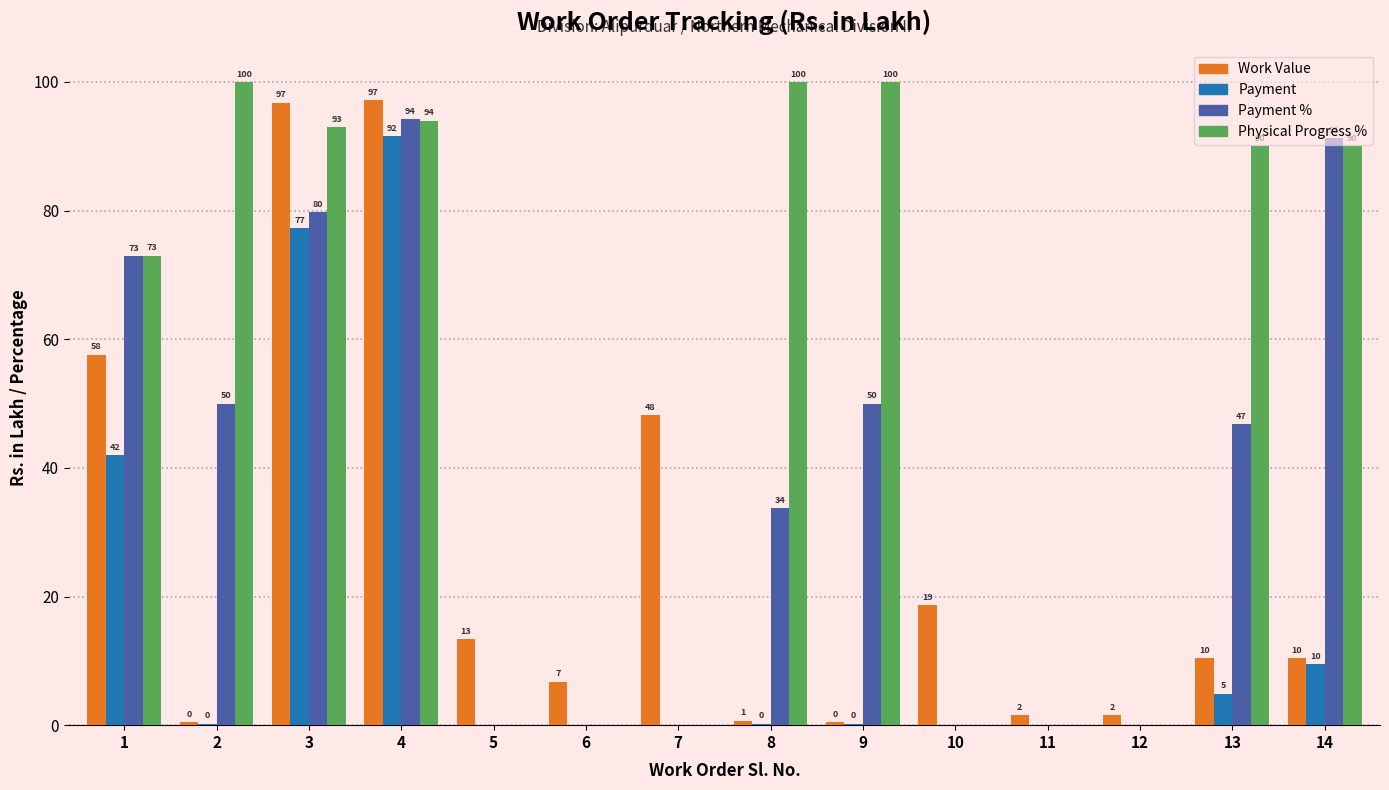

How many data points in Work Value are above 10?

8